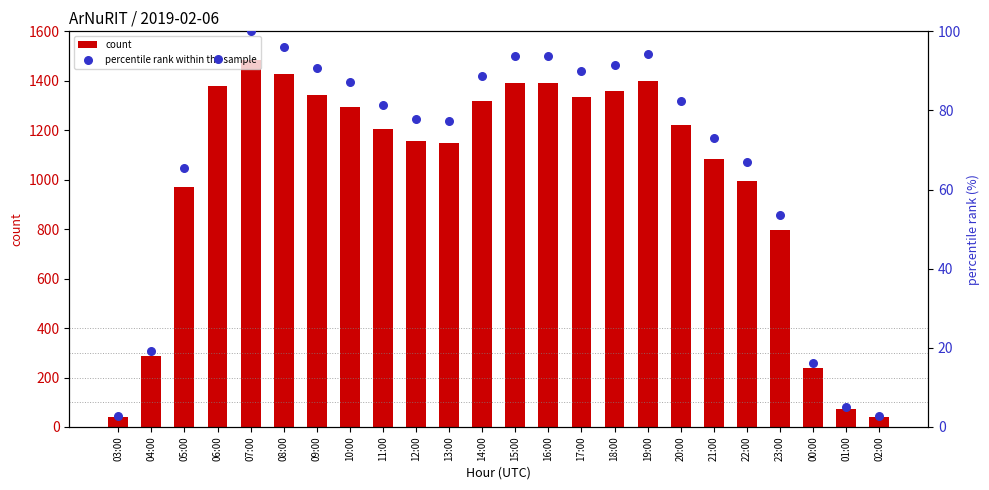

What is the total value across all series at 05:00?

1037.5